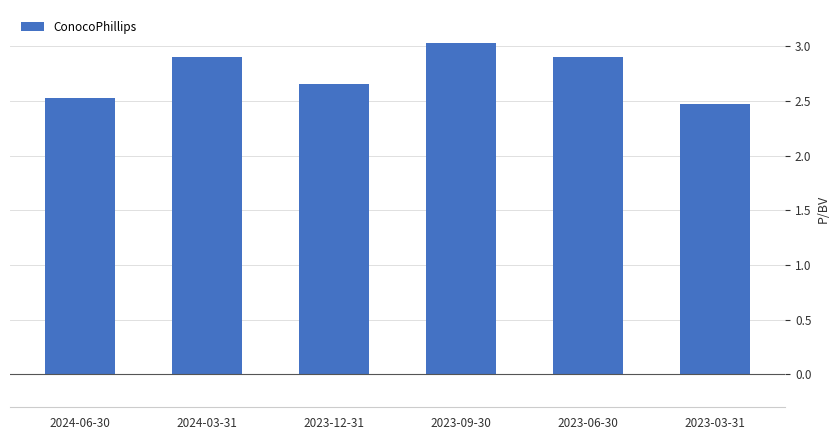

The chart shows a value of 3.7 at 2023-12-31. True or false?

False